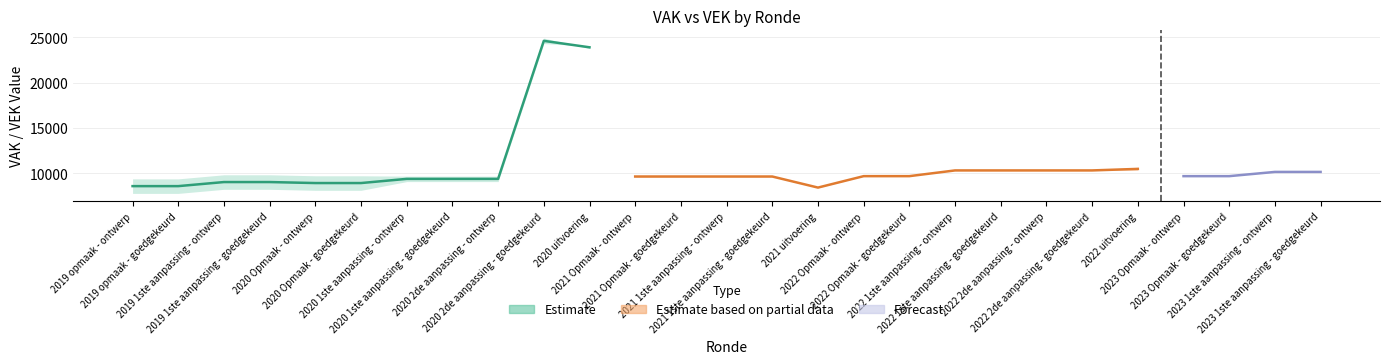

The VEK series shows 7759 at 2019 opmaak - goedgekeurd. True or false?

True